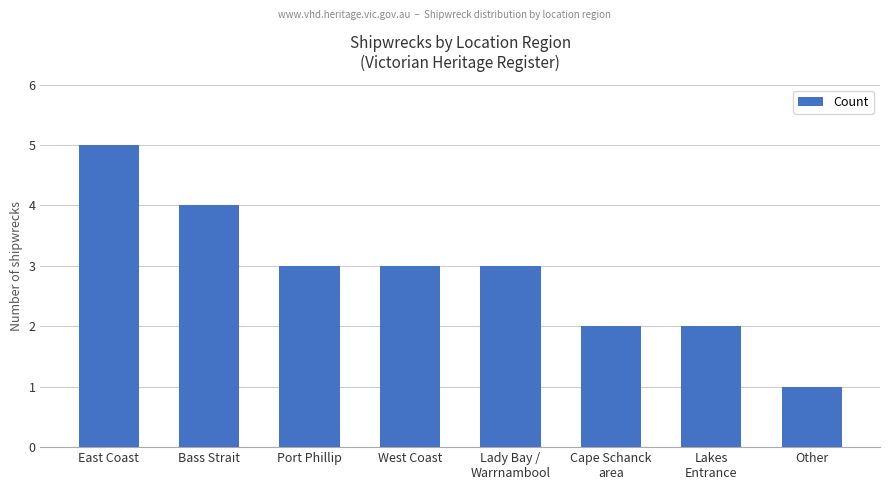

The chart shows a value of 4 at West Coast. True or false?

False